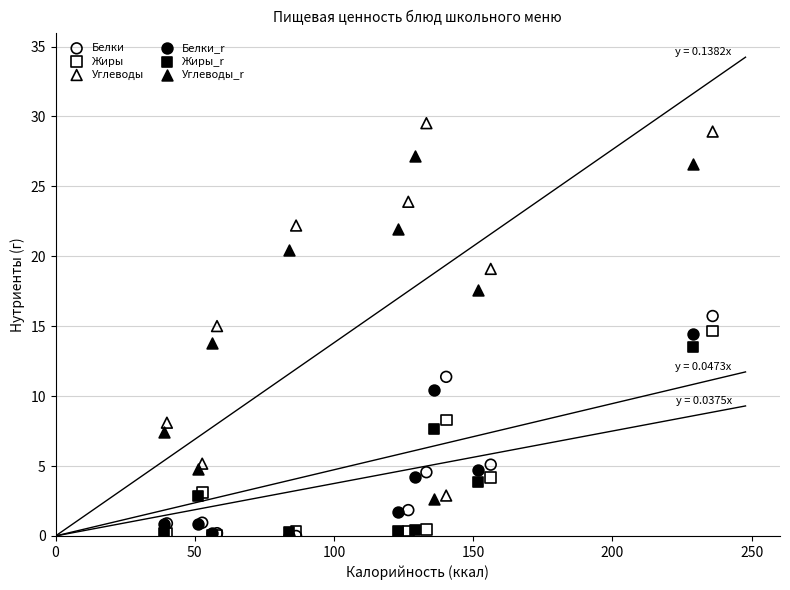

Which series has the largest Y range (max minus min)?

Углеводы